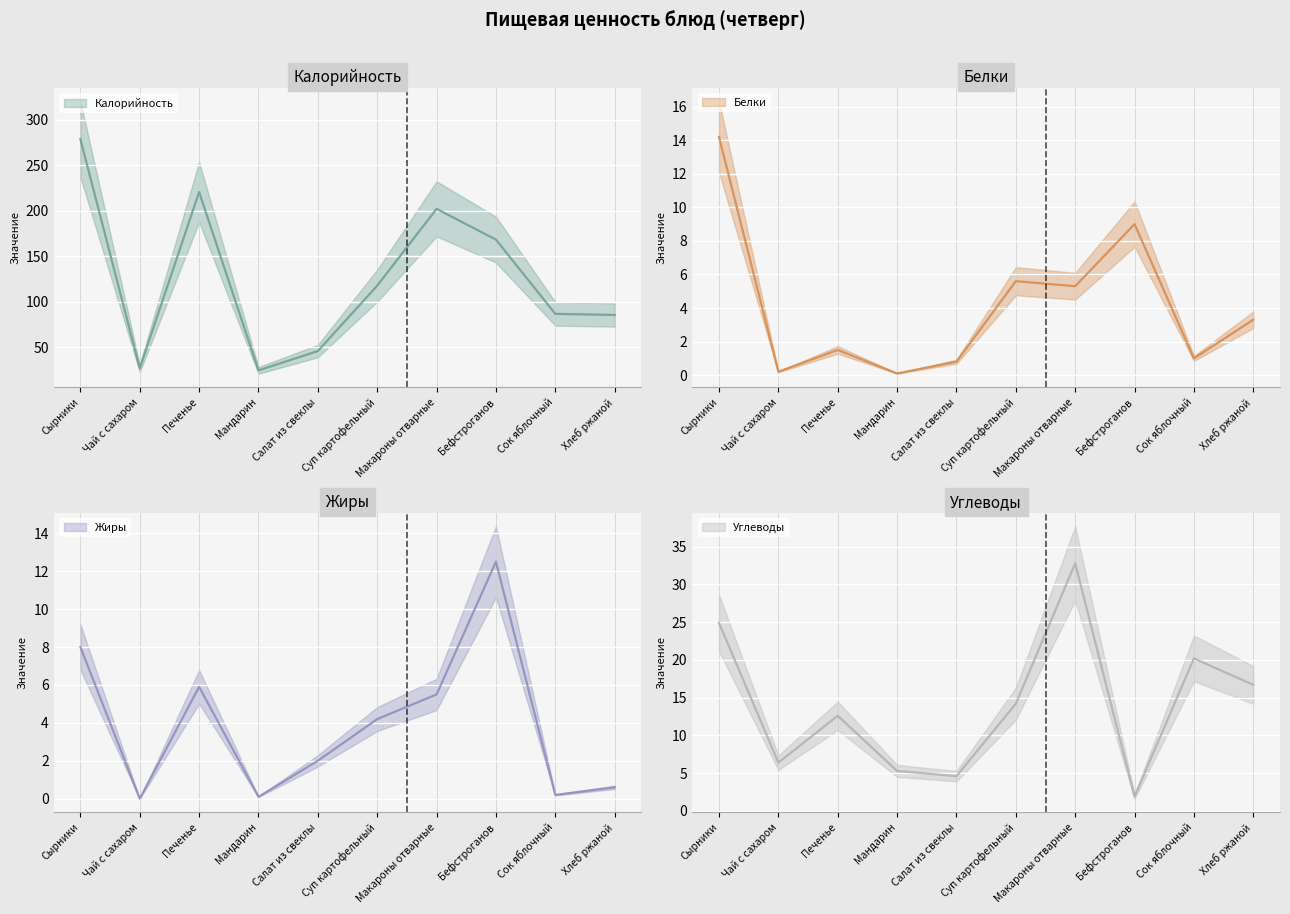

What is the sum of all Углеводы values?

139.6